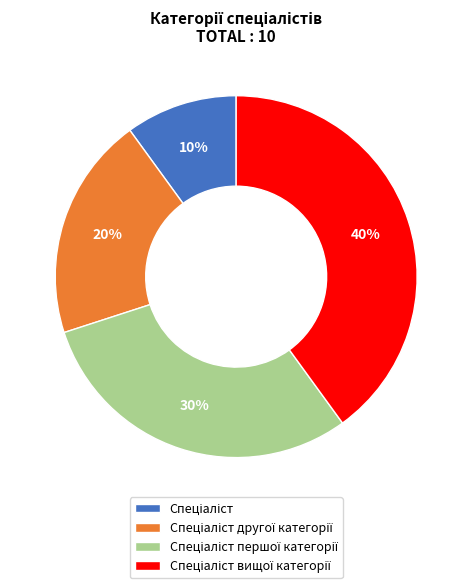

Does any single category account for the majority?

No